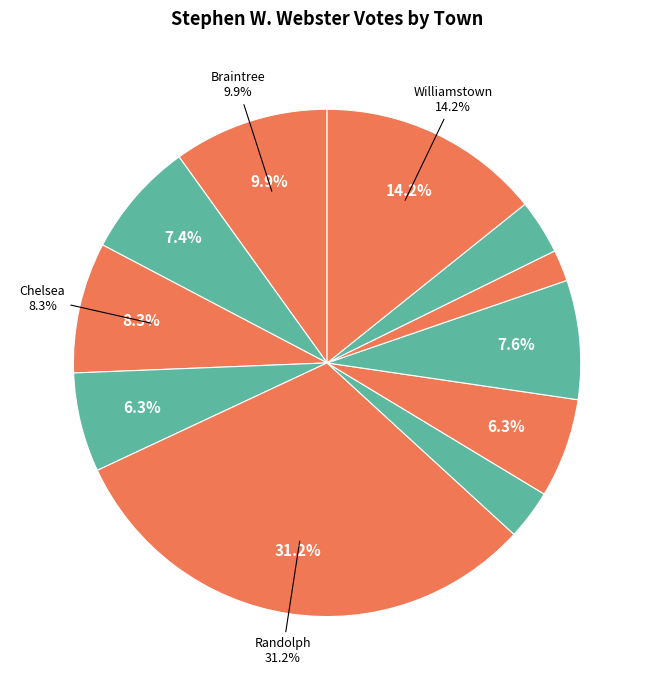

Is there a majority slice in this chart?

No